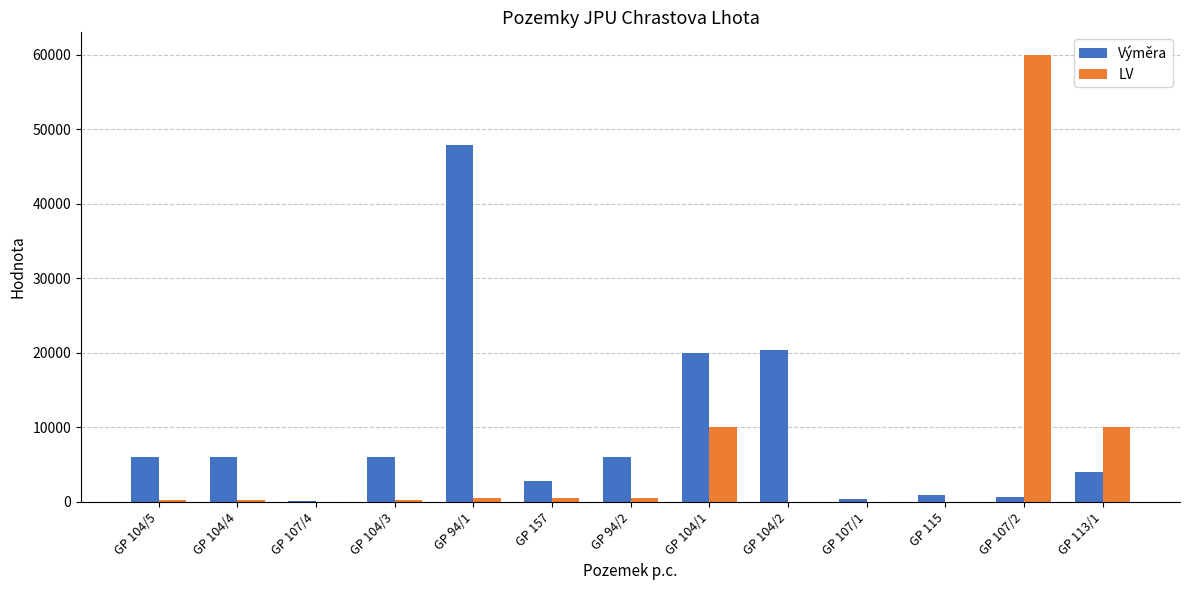

What is the sum of all Výměra values?

121119